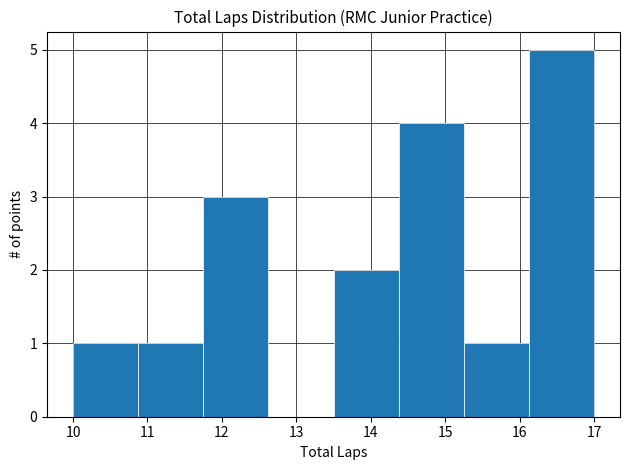

How tall is the bar that spans 14.4 to 15.3 on the x-axis? Neither the bar edges nor the heights are printed on the chart, so give them approximately, as read against the axes.

4